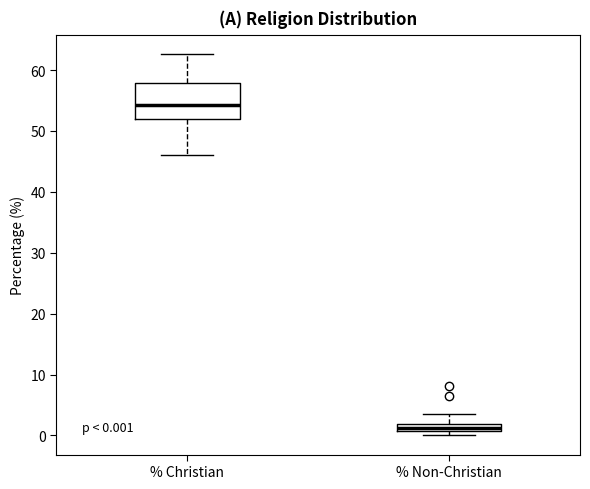

Which box is the tallest, from its lower edge to its upper edge?

% Christian